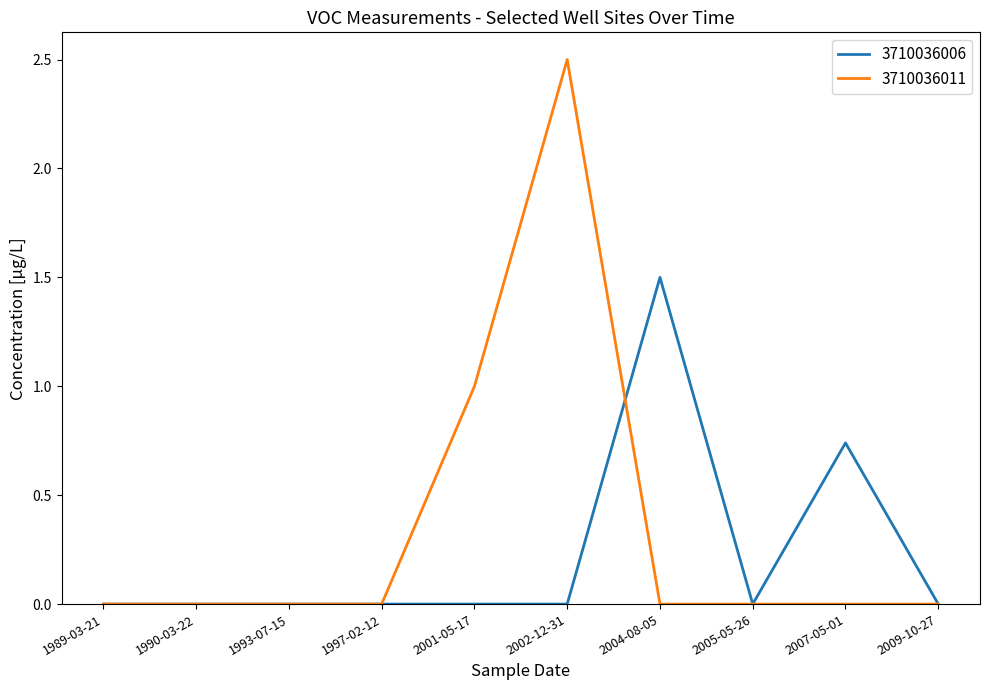

Which series has the largest total across all categories?

3710036011